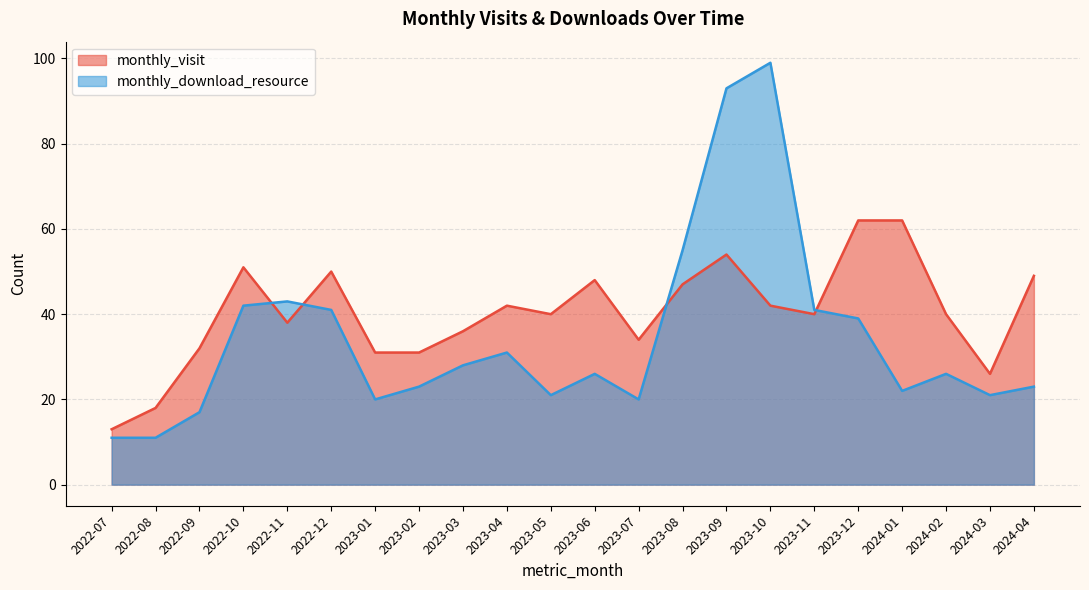

What is the label of the 12th point from the right?

2023-05